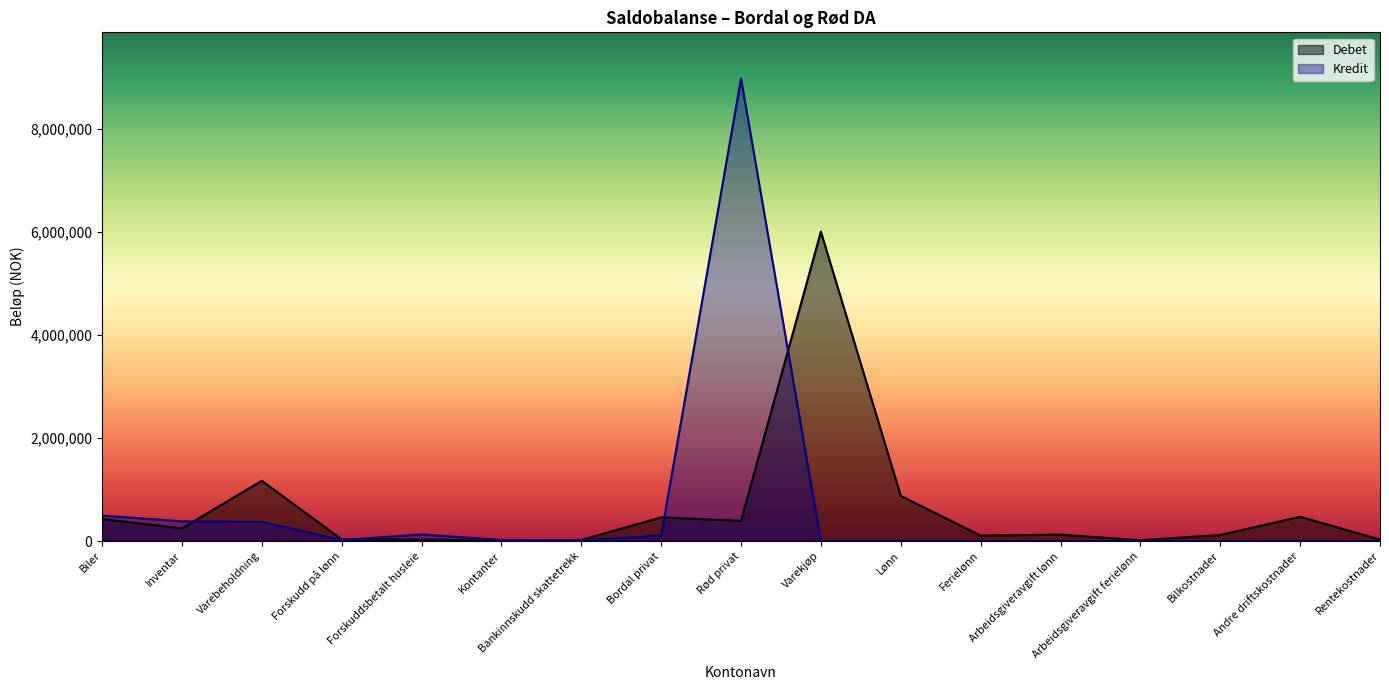

How many categories are shown in the chart?

17